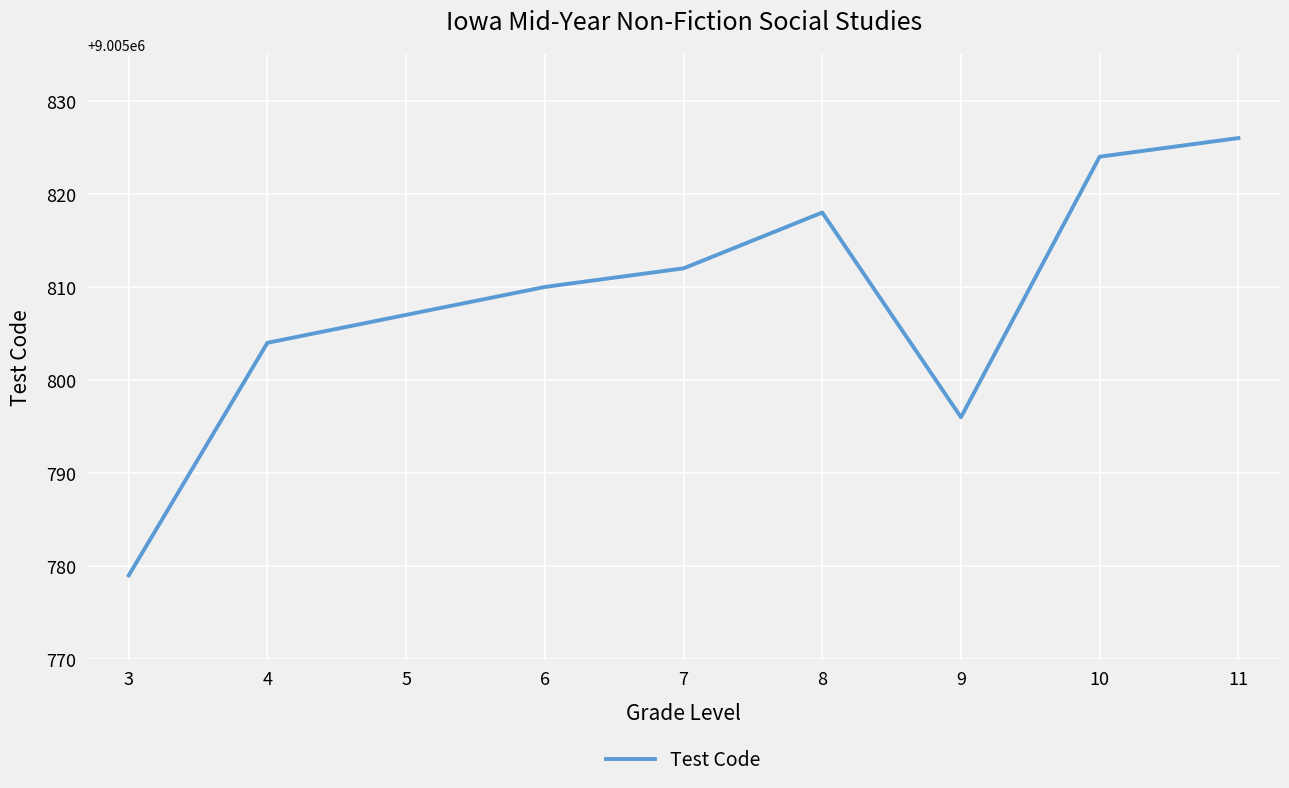

At which category does the chart reach its minimum across all series?

3